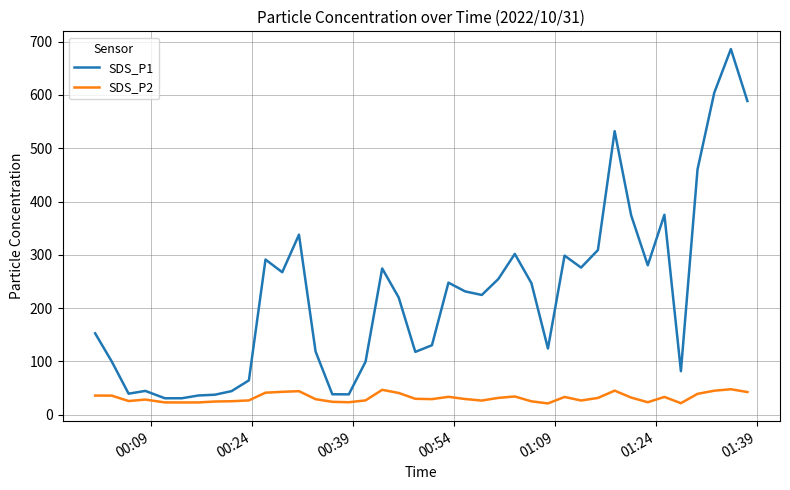

What is the minimum value for SDS_P1?

30.8